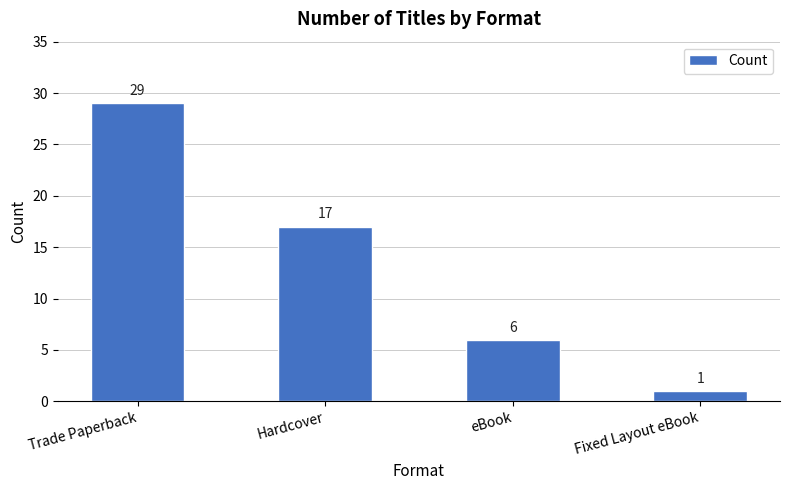

Are the bars grouped side by side (vs. stacked)?

No